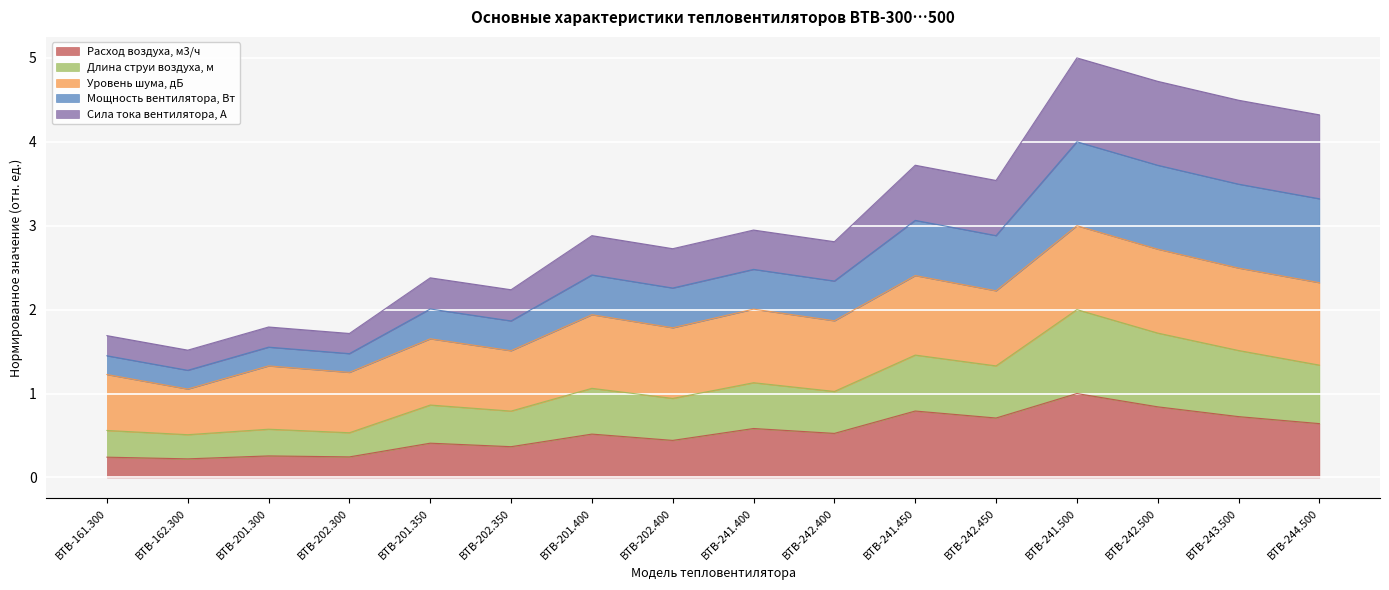

The value of Расход воздуха, м3/ч at ВТВ-242.500 is 0.8. True or false?

True